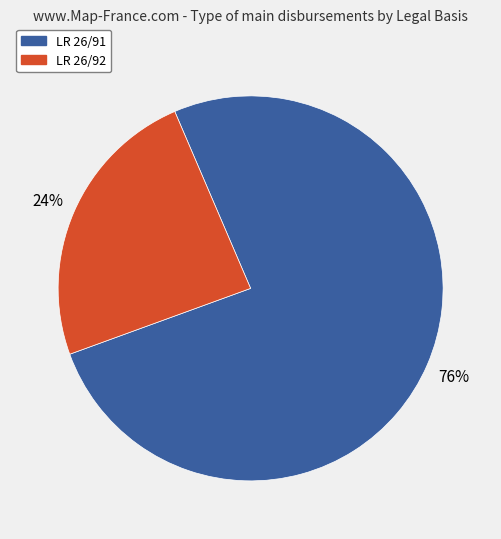

Between LR 26/91 and LR 26/92, which is larger?

LR 26/91